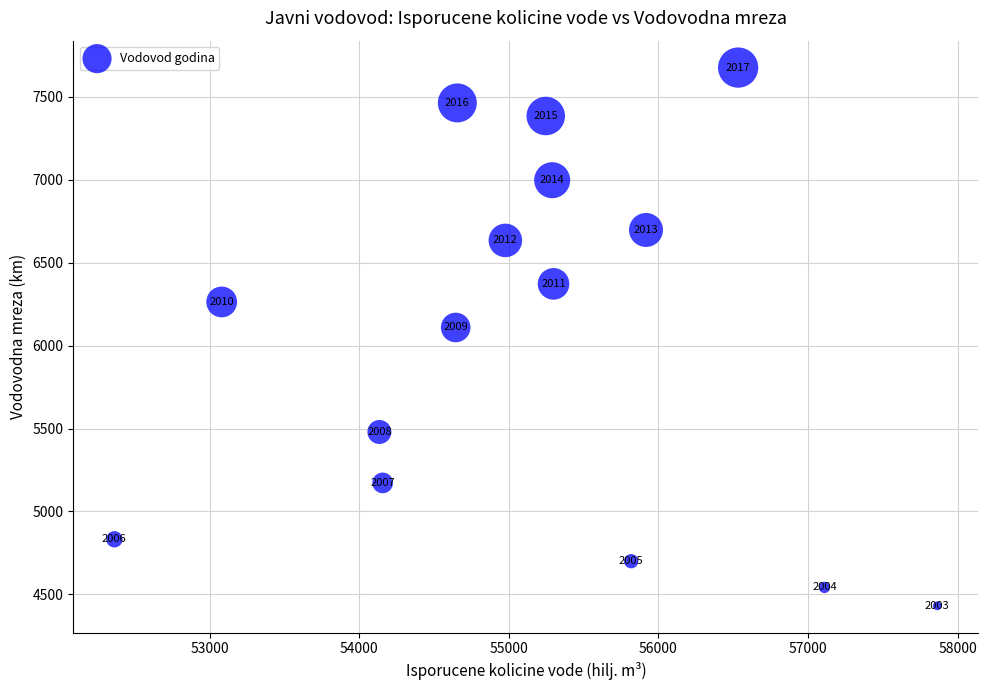

What is the range of Y values (max minus min)?

3245